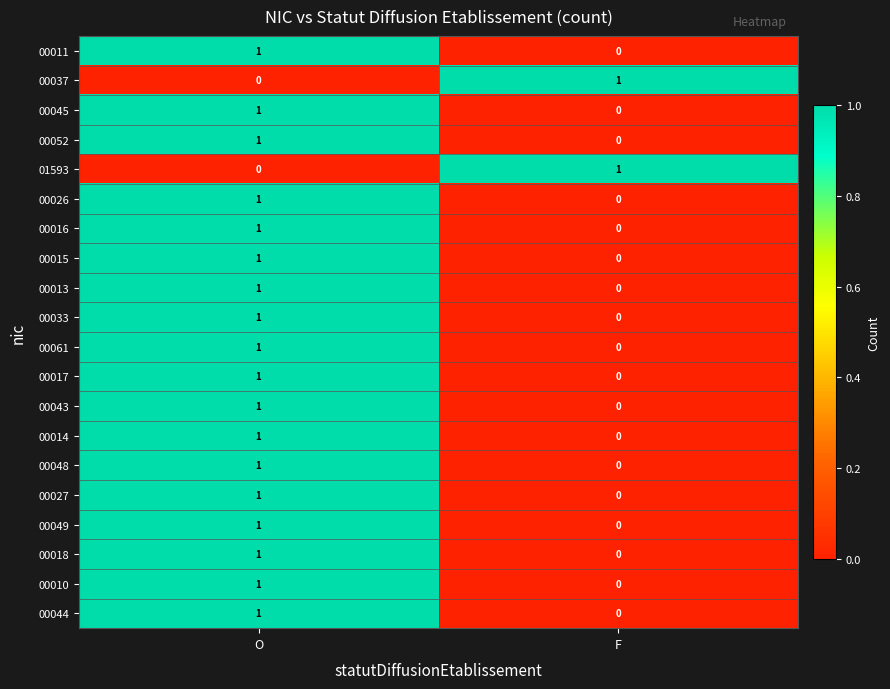

What is the total value across all series at O?

18